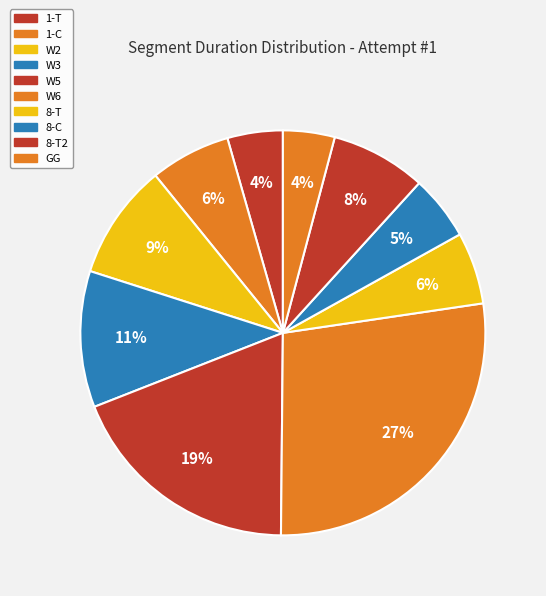

What is the change in value from 8-C to GG?

-49160